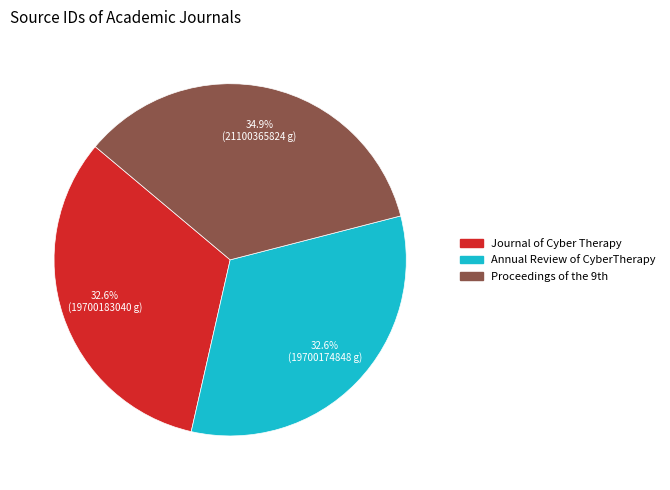

Is there any slice that represents more than half of the pie?

No